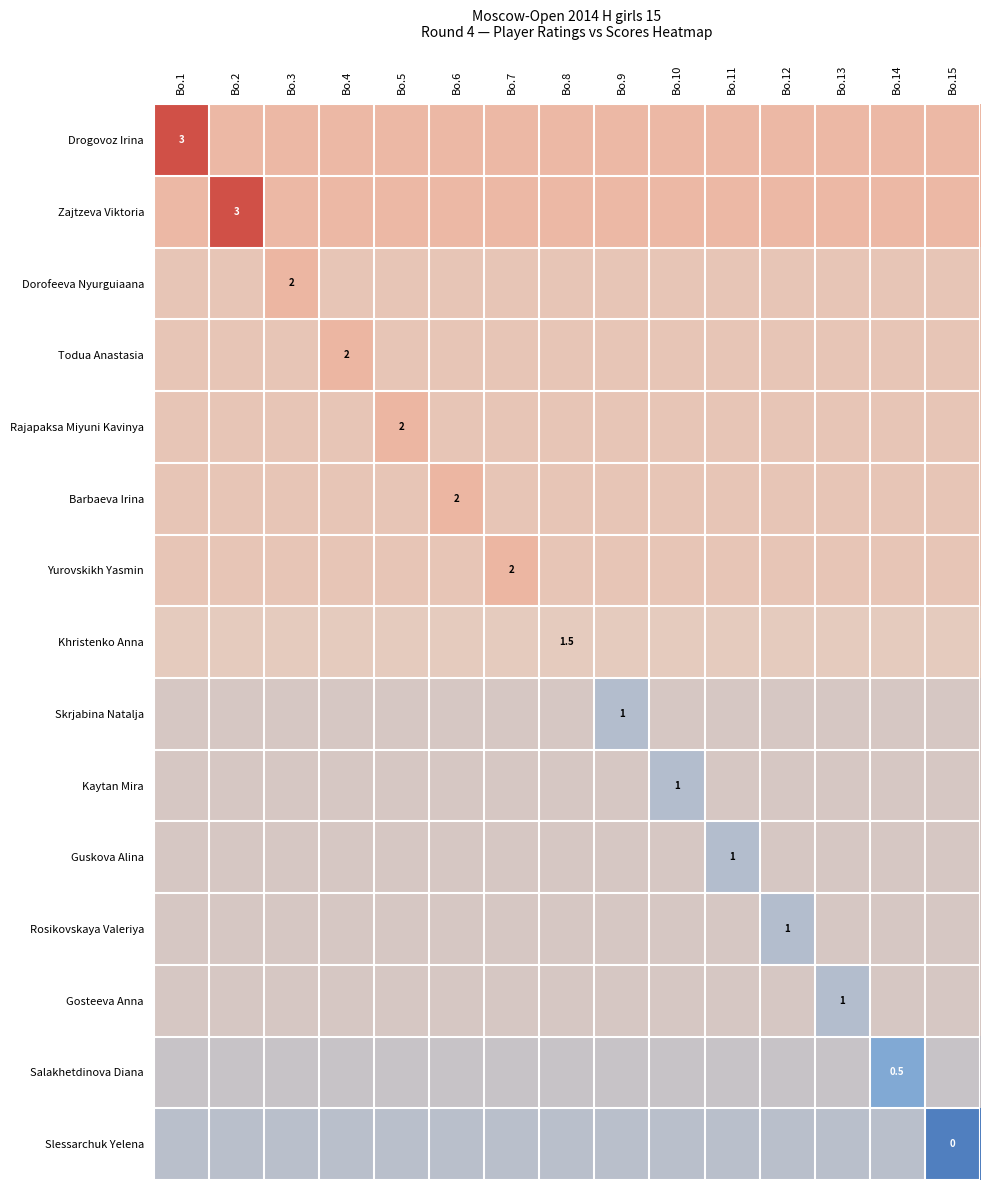

Rank the categories by Rajapaksa Miyuni Kavinya value from lowest to highest.

Bo.1, Bo.2, Bo.3, Bo.4, Bo.6, Bo.7, Bo.8, Bo.9, Bo.10, Bo.11, Bo.12, Bo.13, Bo.14, Bo.15, Bo.5